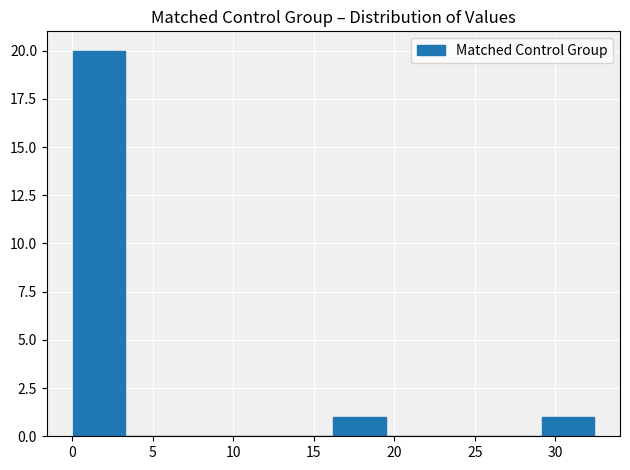

What is the height of the bar covering 29.0 to 32.5 on the x-axis? Neither the bar edges nor the heights are printed on the chart, so give them approximately, as read against the axes.

1